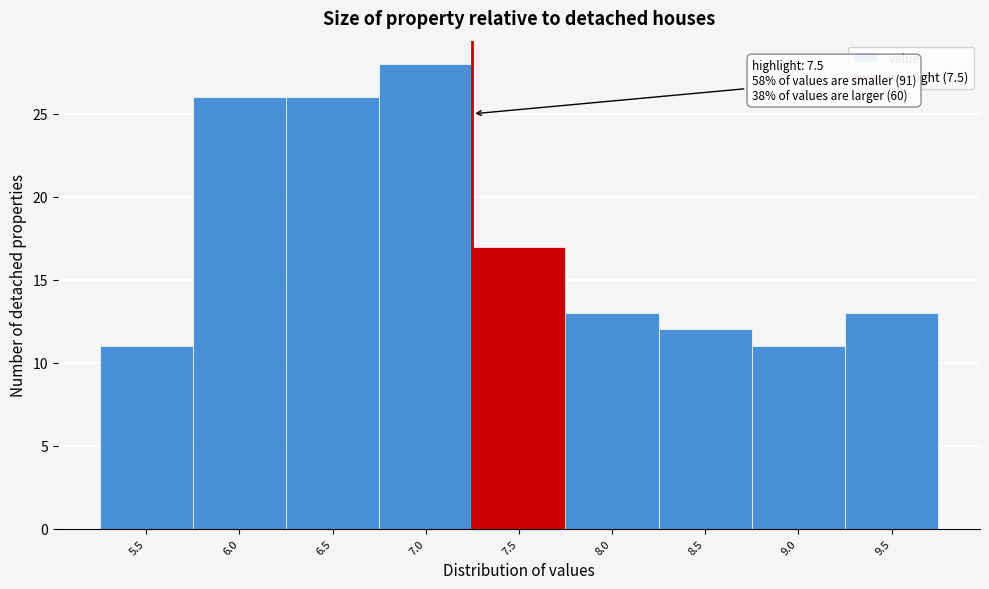

Reading left to right, extract all data points from this chart.

11	26	26	28	17	13	12	11	13